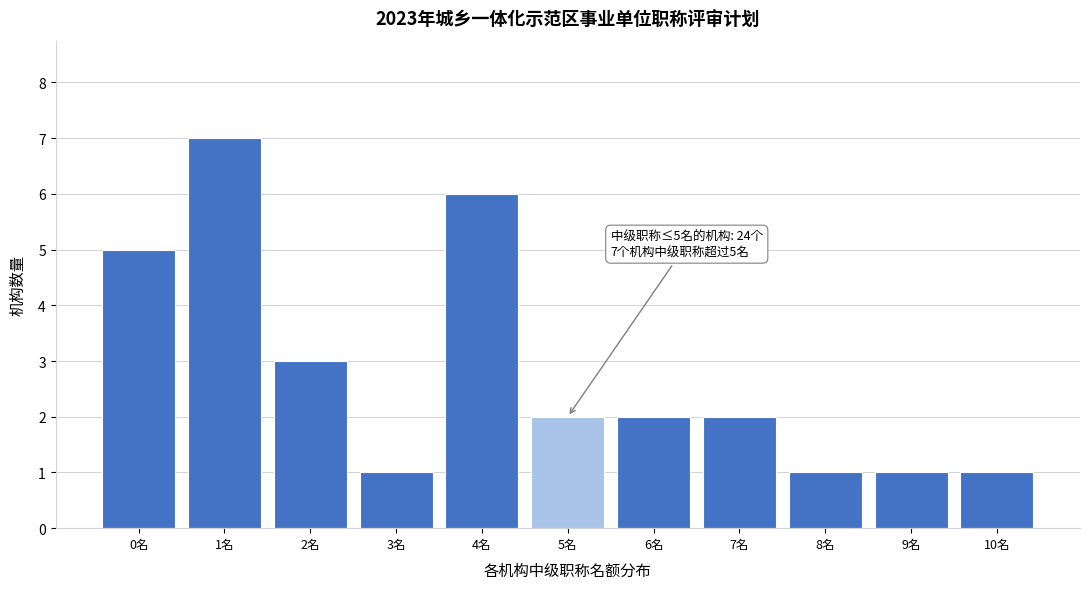

Reading right to left, extract all data points from this chart.

10名=1	9名=1	8名=1	7名=2	6名=2	5名=2	4名=6	3名=1	2名=3	1名=7	0名=5